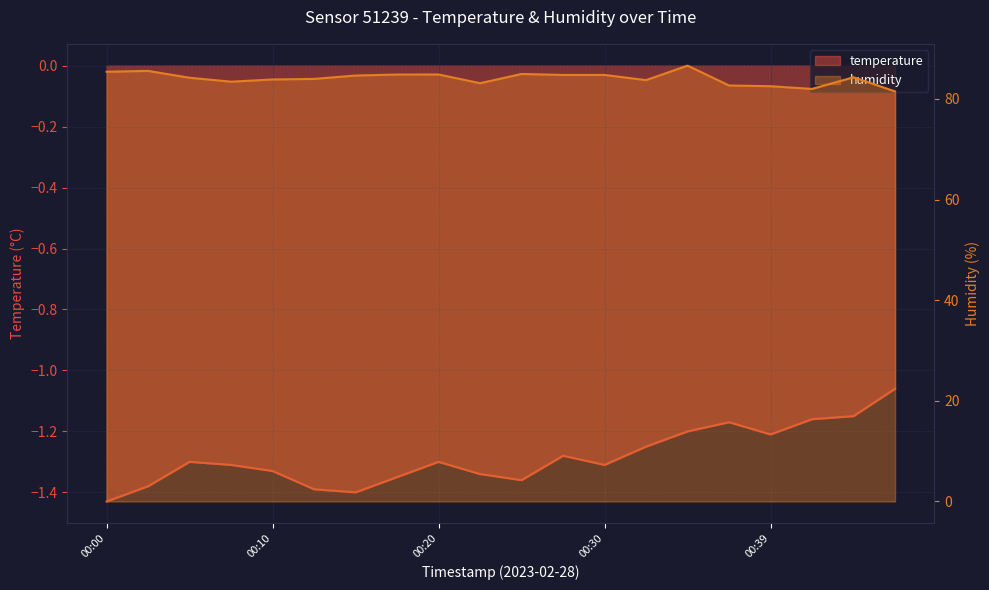

How many lines are shown in the chart?

2